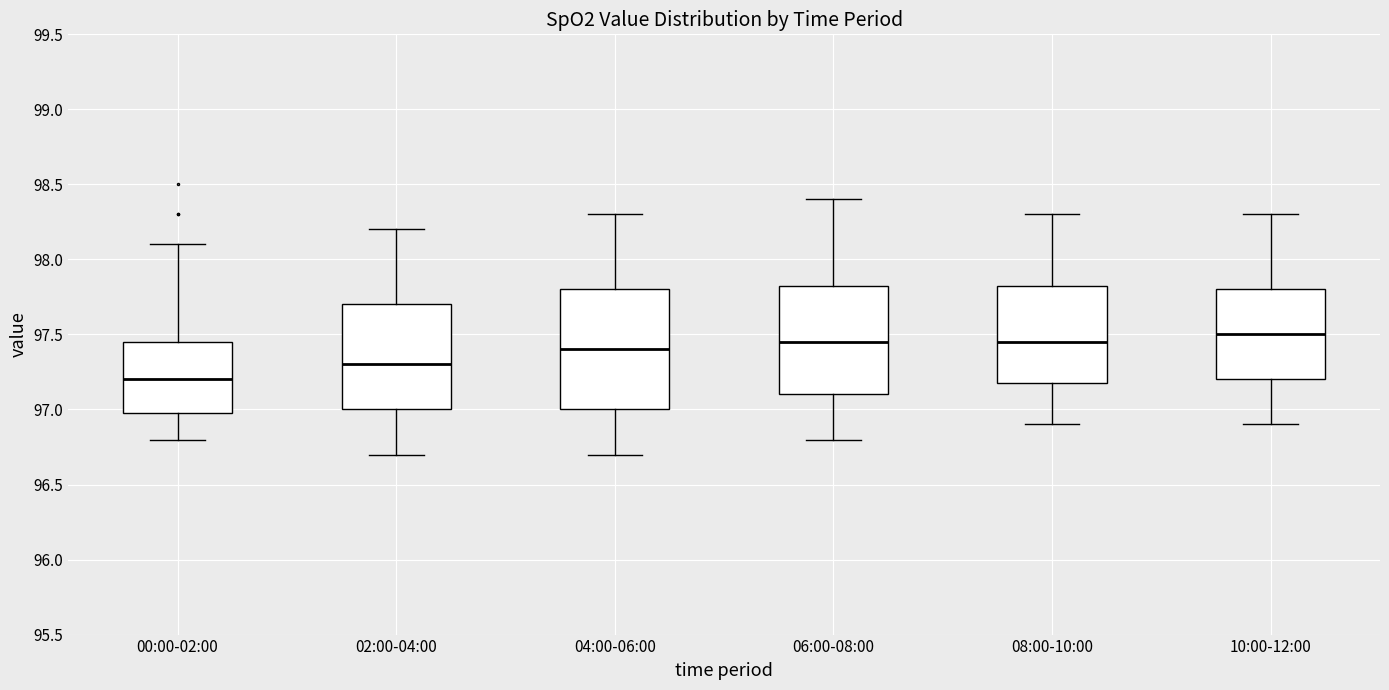

Comparing the boxes themselves (not the whiskers), which one is the tallest?

04:00-06:00